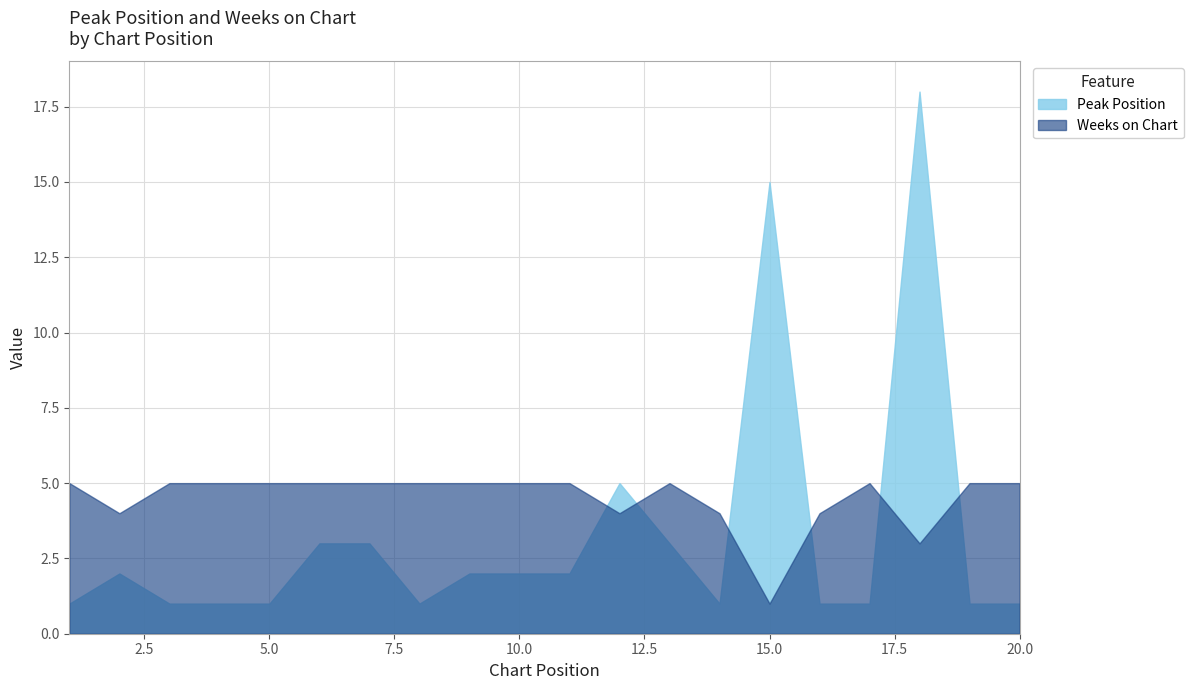

What is the value of the Weeks on Chart point at the 20th from the left?

5